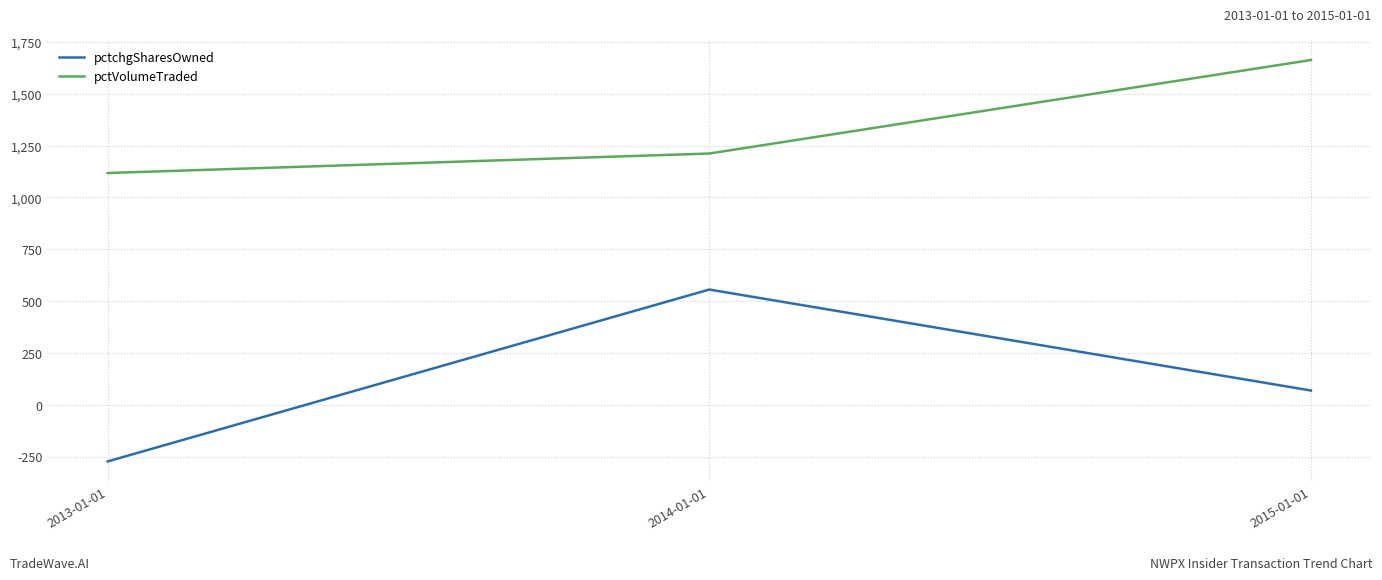

What value does the pctVolumeTraded series have at 2015-01-01, to the nearest 10?

1660